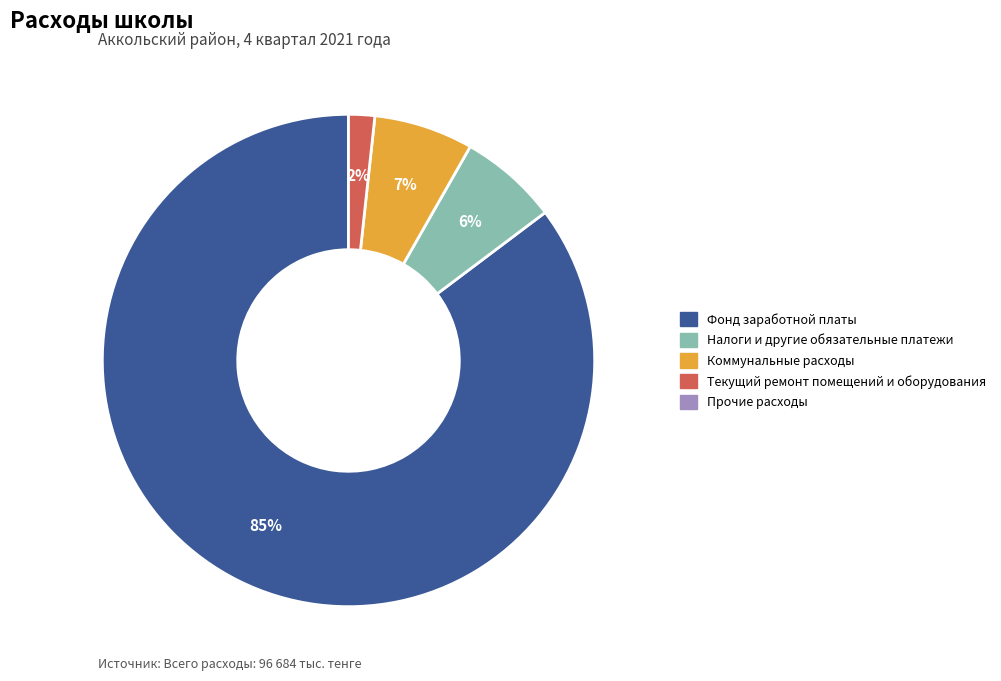

To the nearest percent, what is the average slice percentage?

25%